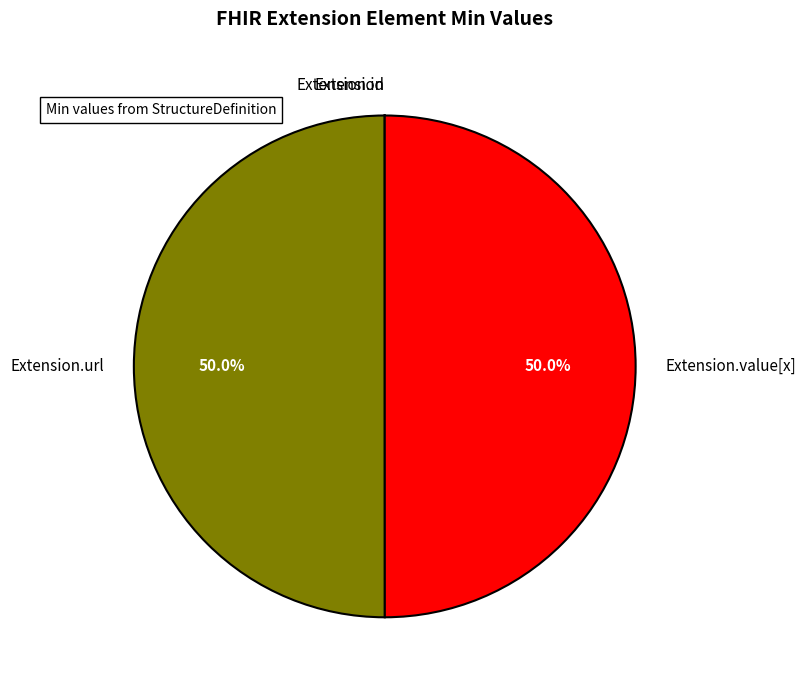

Is there any slice that represents more than half of the pie?

No